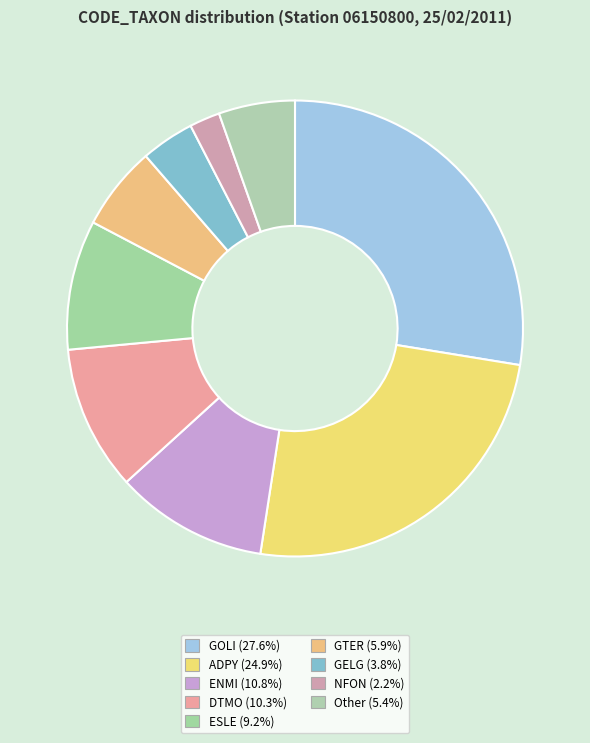

To the nearest percent, what percentage of the pie is ESLE?

9%